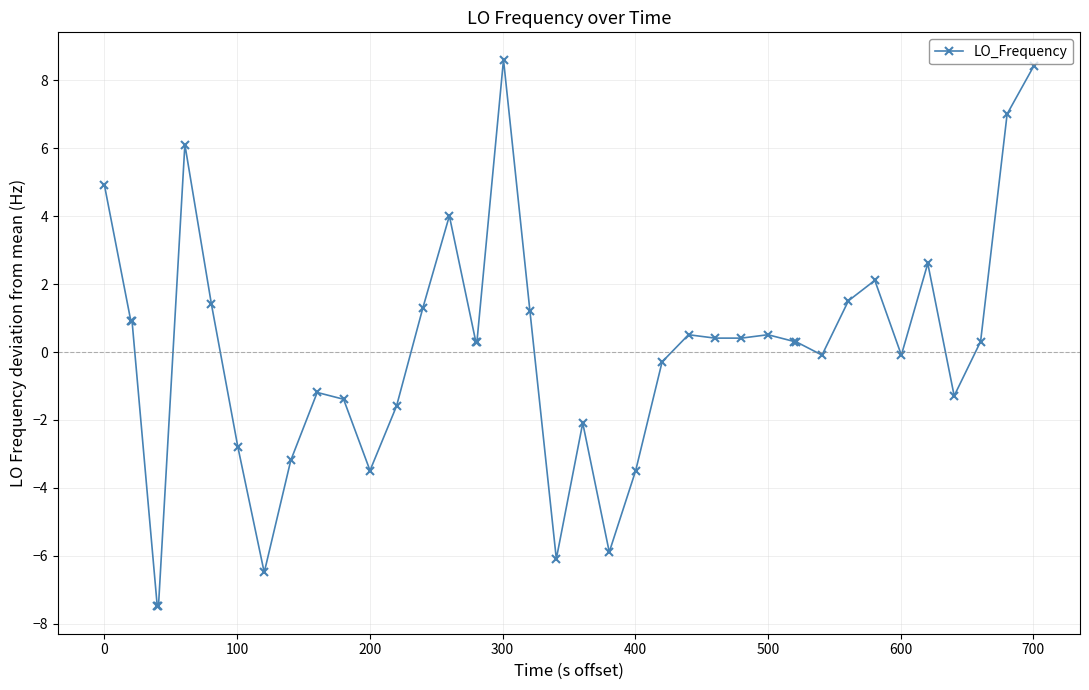

True or false: there are more than 2 points higher than both neighbors.

True